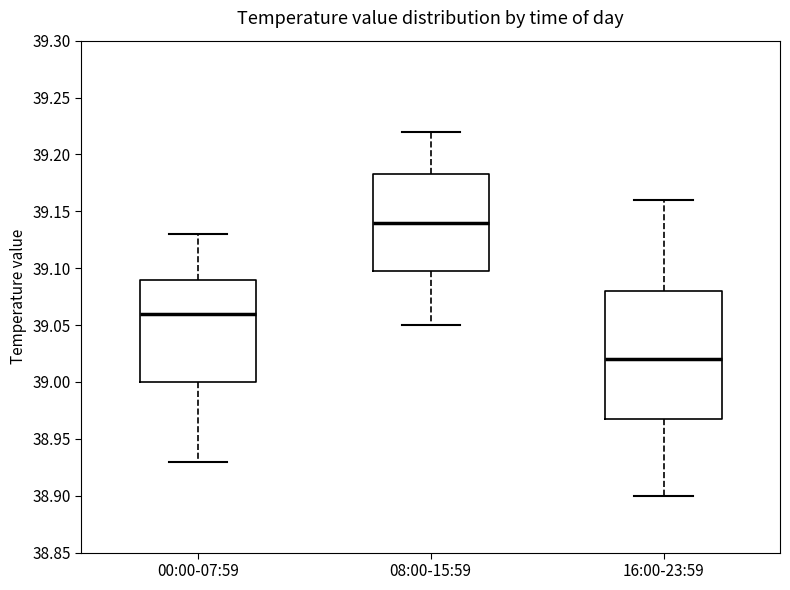

Comparing the boxes themselves (not the whiskers), which one is the tallest?

16:00-23:59